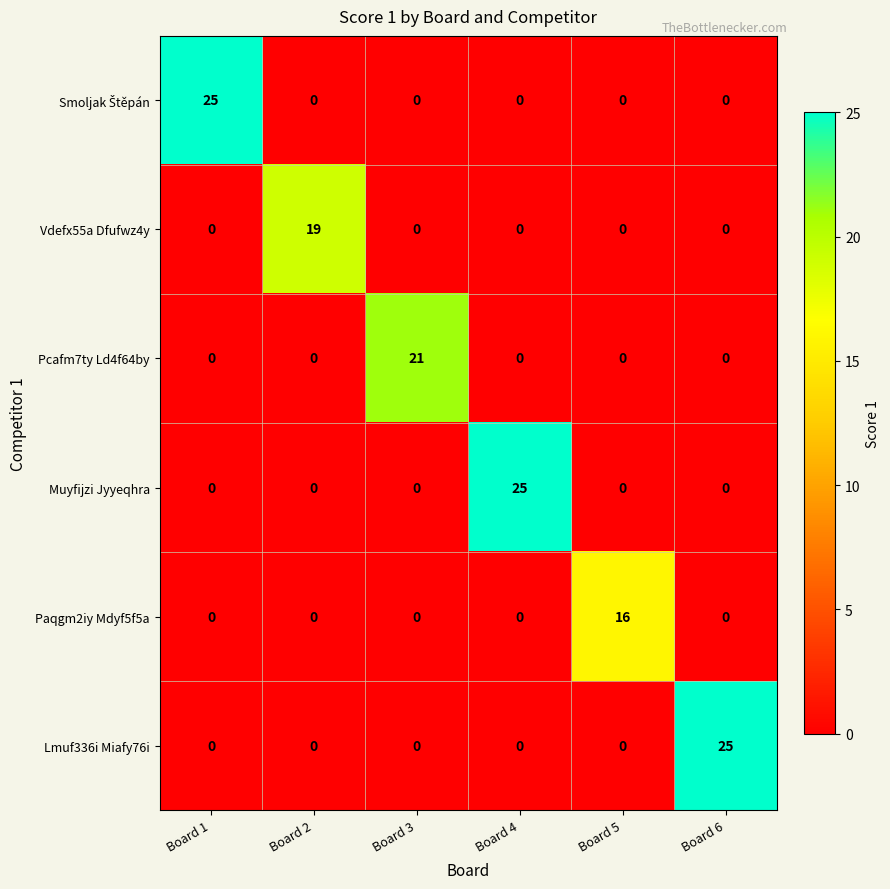

What is the greatest value displayed?

25